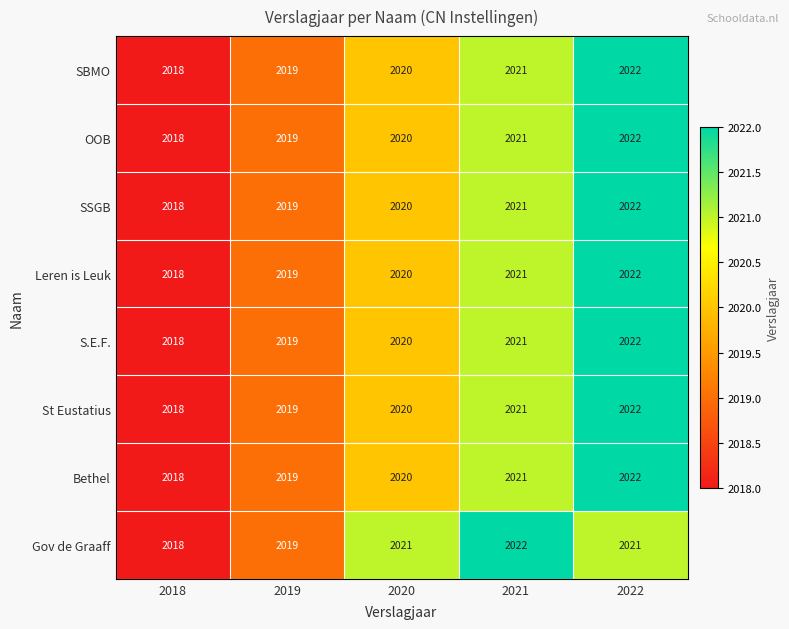

At which label is SBMO closest to 2020?

2020